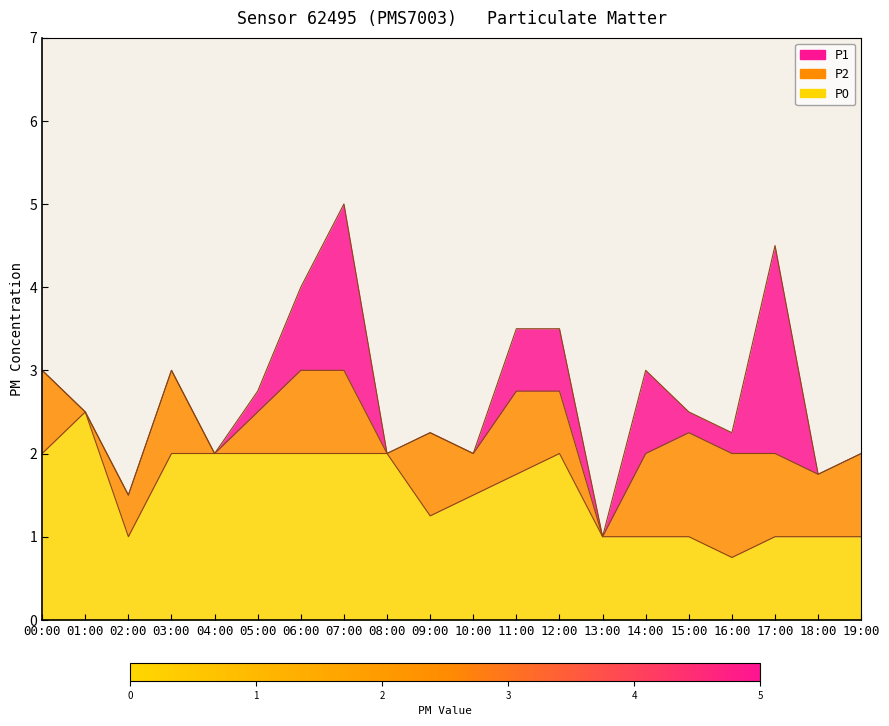

At which label does P0 reach its peak?

01:00